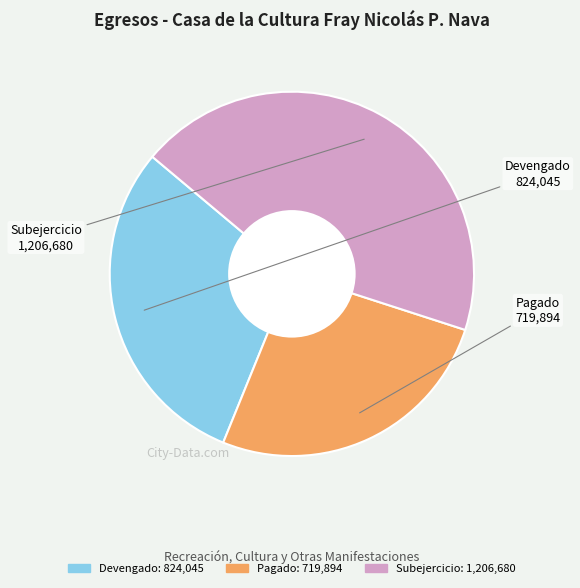

Does any single category account for the majority?

No